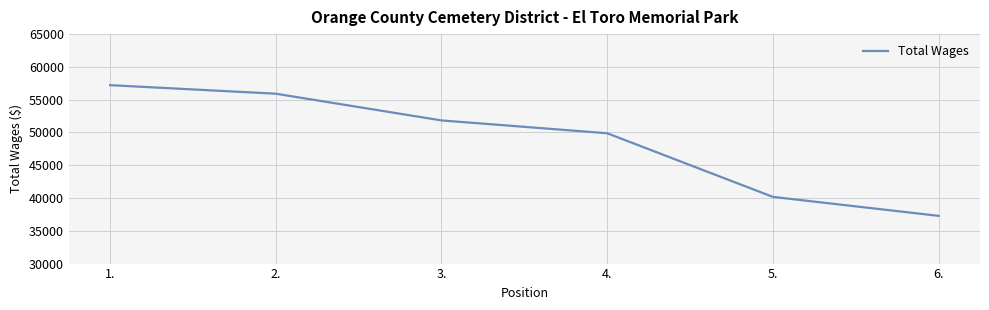

What is the difference between the maximum and minimum values?

19931